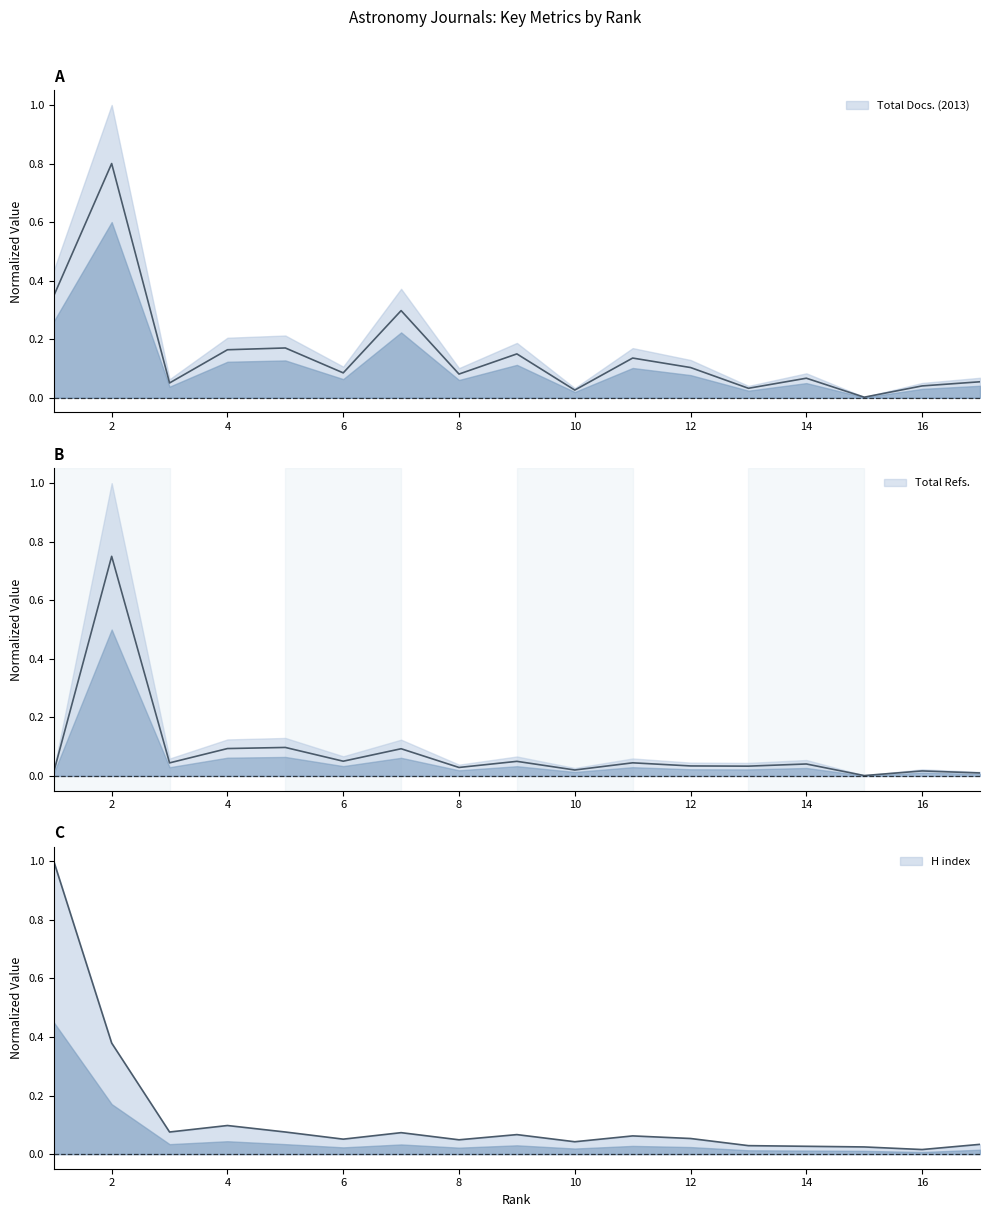

How many lines are shown in the chart?

3